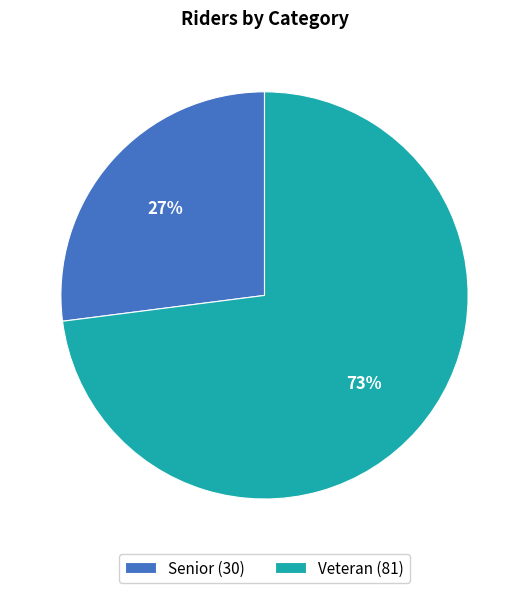

Combined, do Senior (30) and Veteran (81) account for over 50%?

Yes